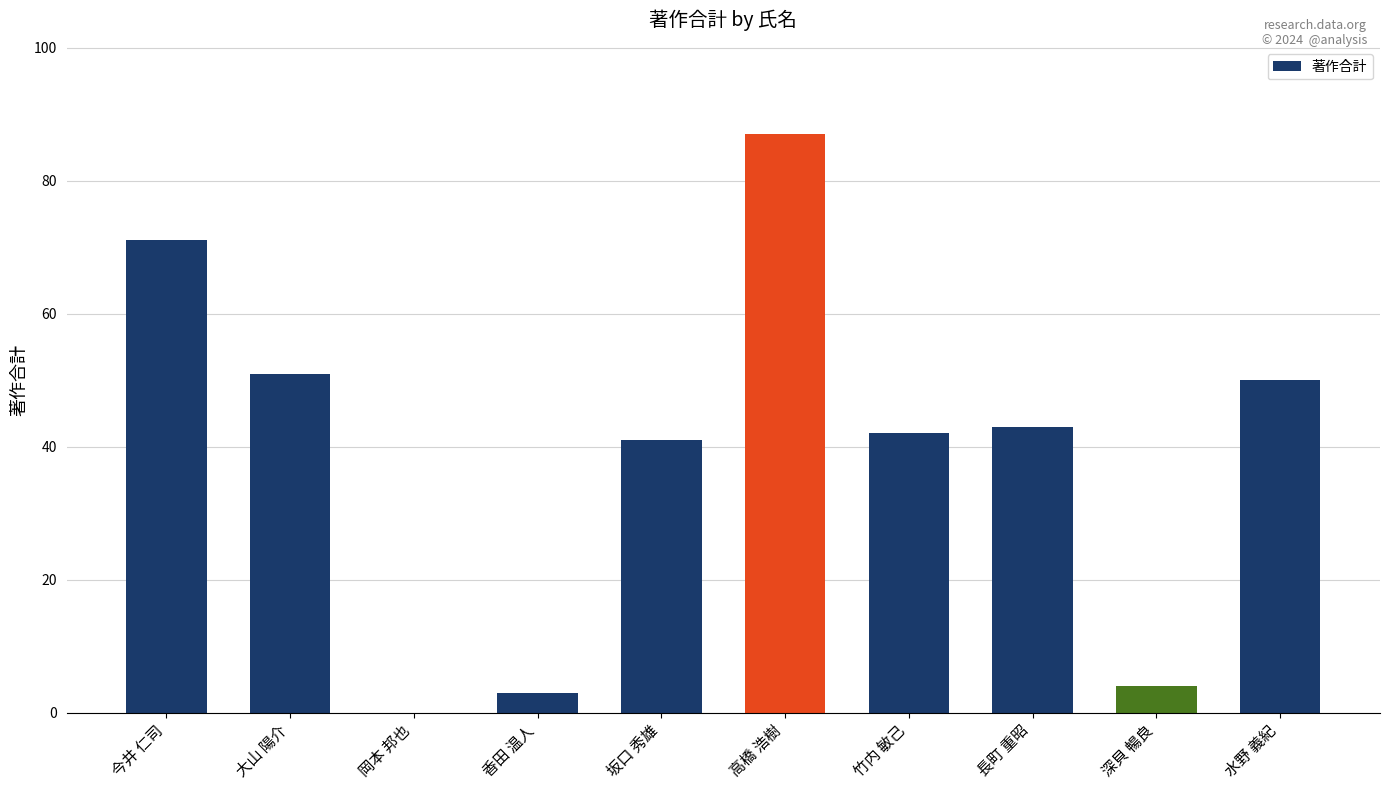

Count the number of categories in the chart.

10